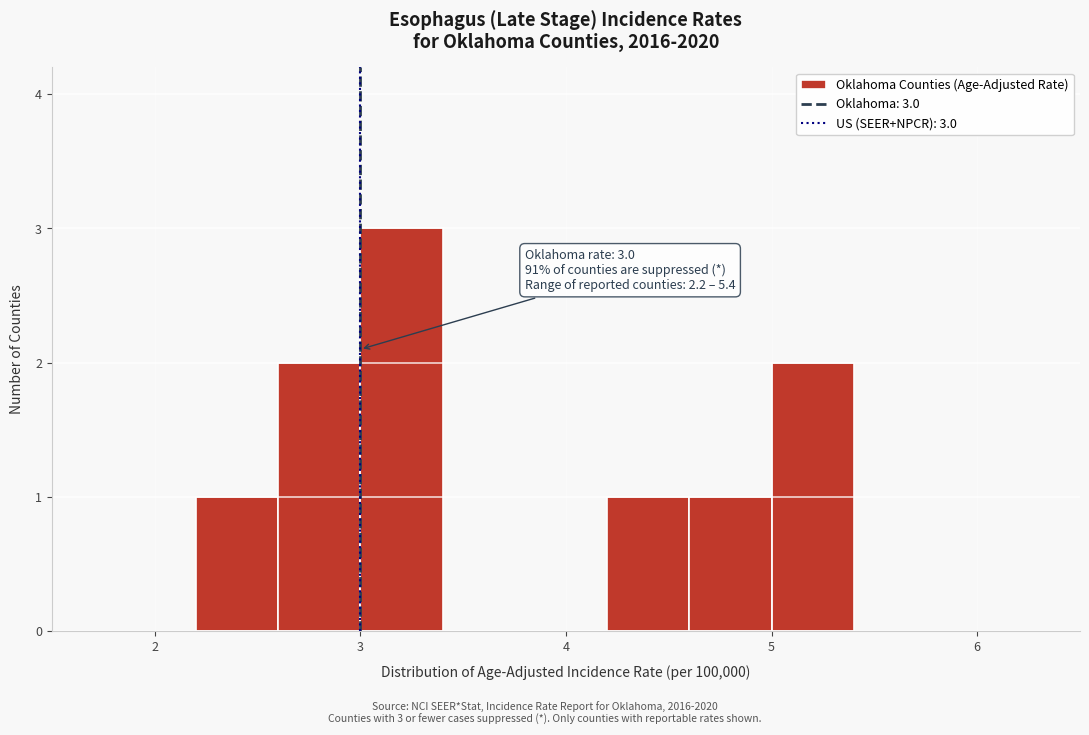

Which range on the x-axis has the tallest bar?

3.0 to 3.4